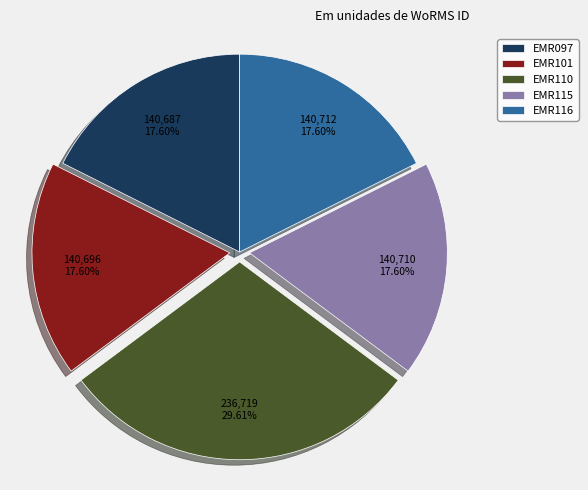

To the nearest percent, what is the difference between the largest and smallest slice percentages?

12%